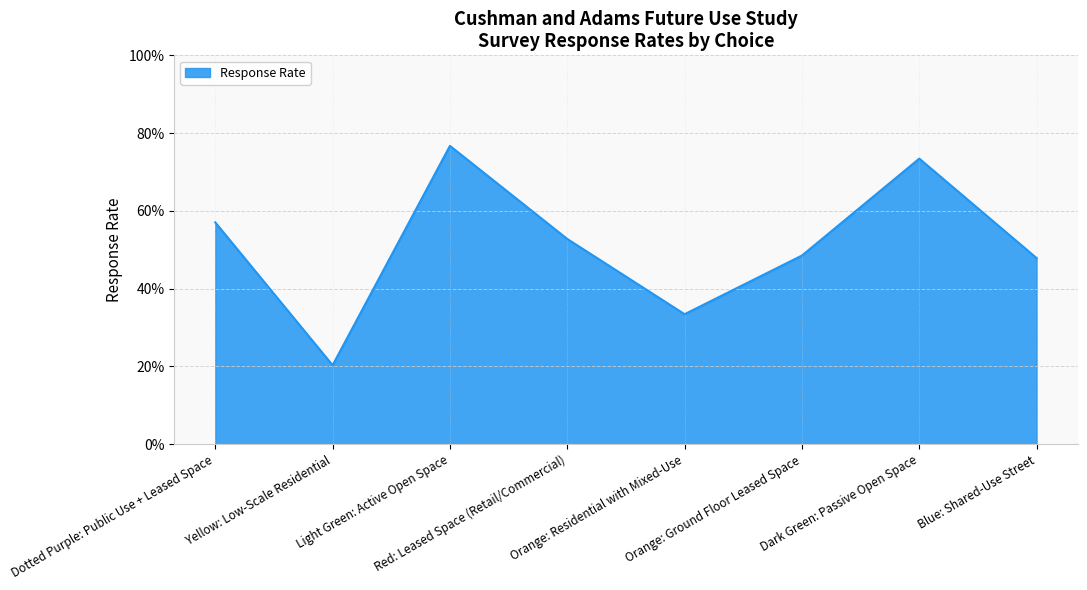

Which has a higher value, Dark Green: Passive Open Space or Dotted Purple: Public Use + Leased Space?

Dark Green: Passive Open Space